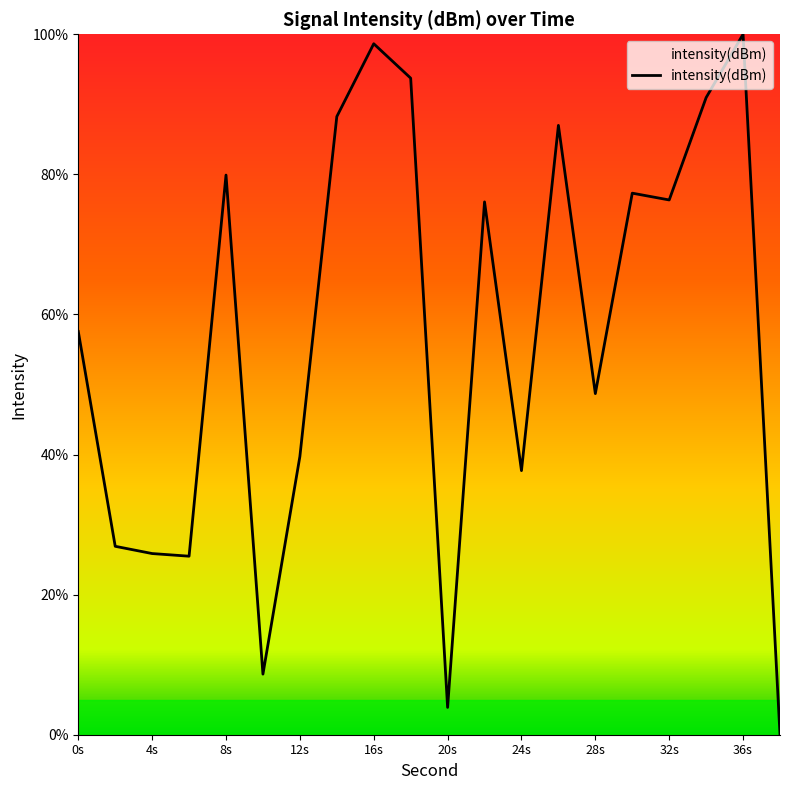

What is the difference between the maximum and minimum values?

100.0